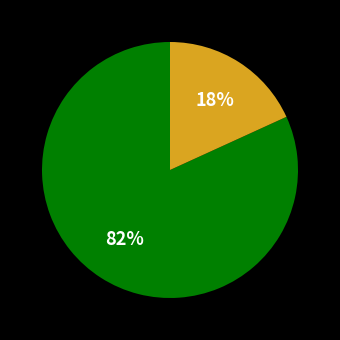

How many segments does this pie chart have?

2